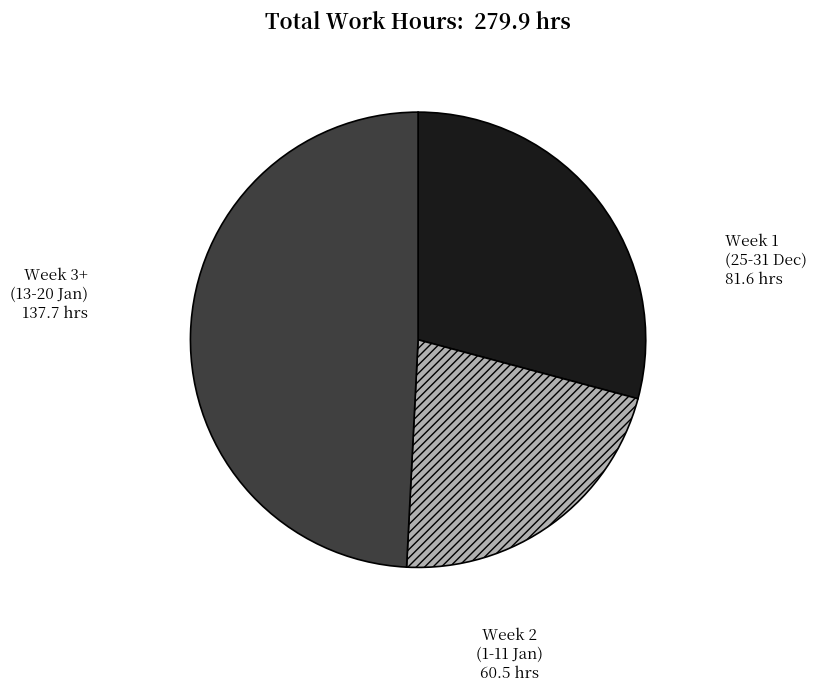

What is the ratio of the value at Week 2 (1-11 Jan) to the value at Week 1 (25-31 Dec)?

0.7